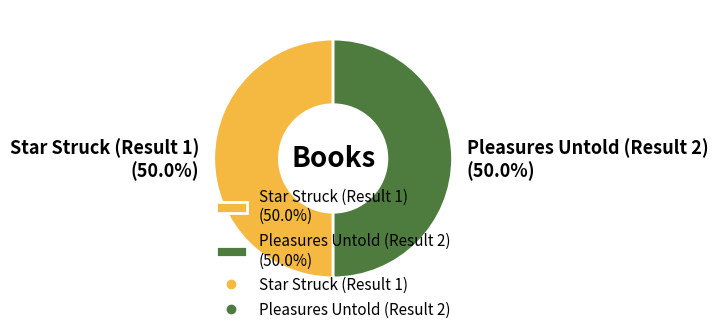

What is the total percentage of Star Struck (Result 1) and Pleasures Untold (Result 2)?

100.0%